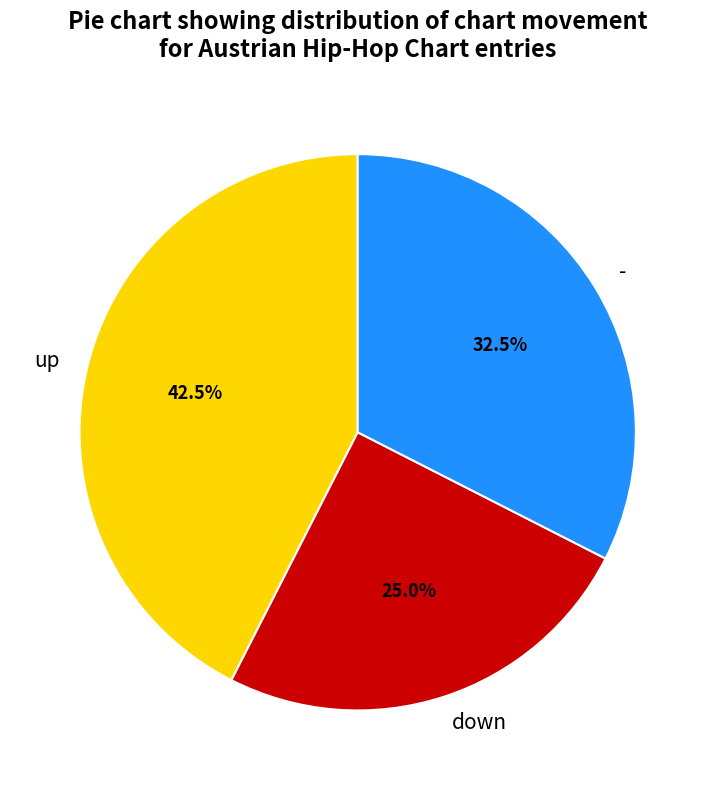

What is the ratio of the value at - to the value at down?

1.3